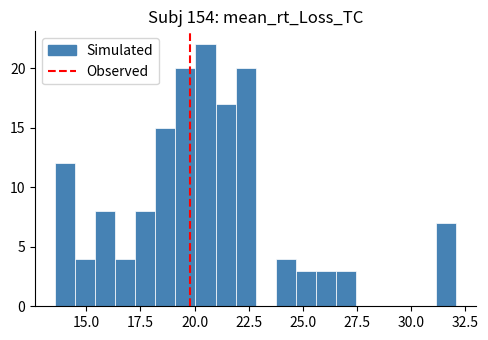

Around what value on the x-axis is the tallest bar? Give the approximate position of its centre, as read against the axis.

20.5